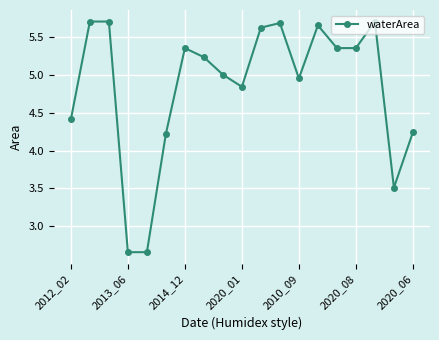

What is the value of the 11th point from the left?

5.6